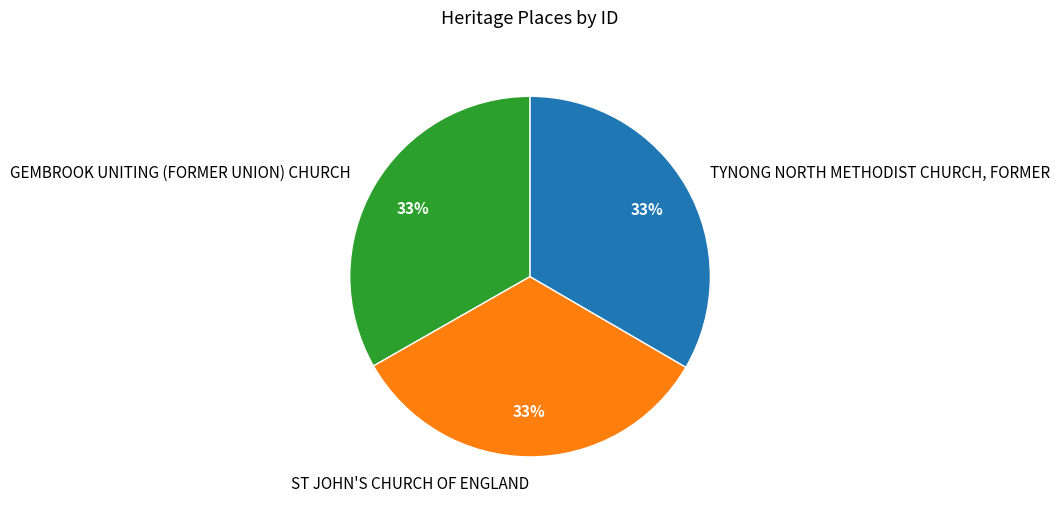

To the nearest percent, what is the average slice percentage?

33%